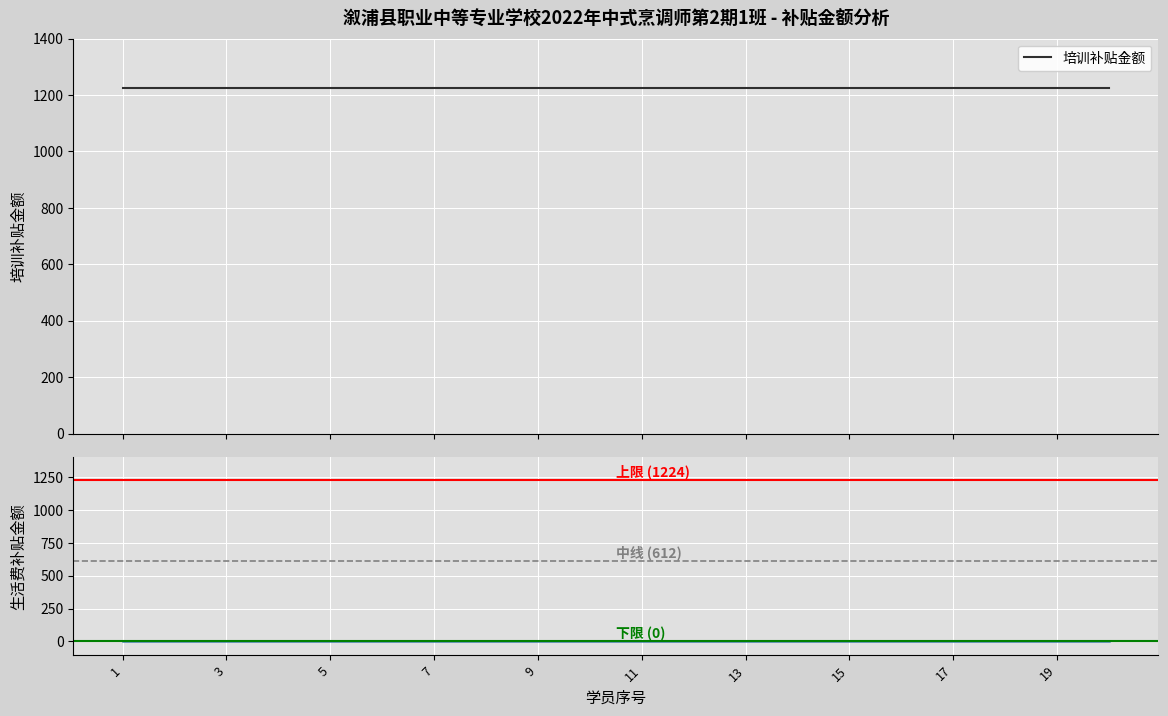

What is the value of the 培训补贴金额 point at the 9th from the left?

1224